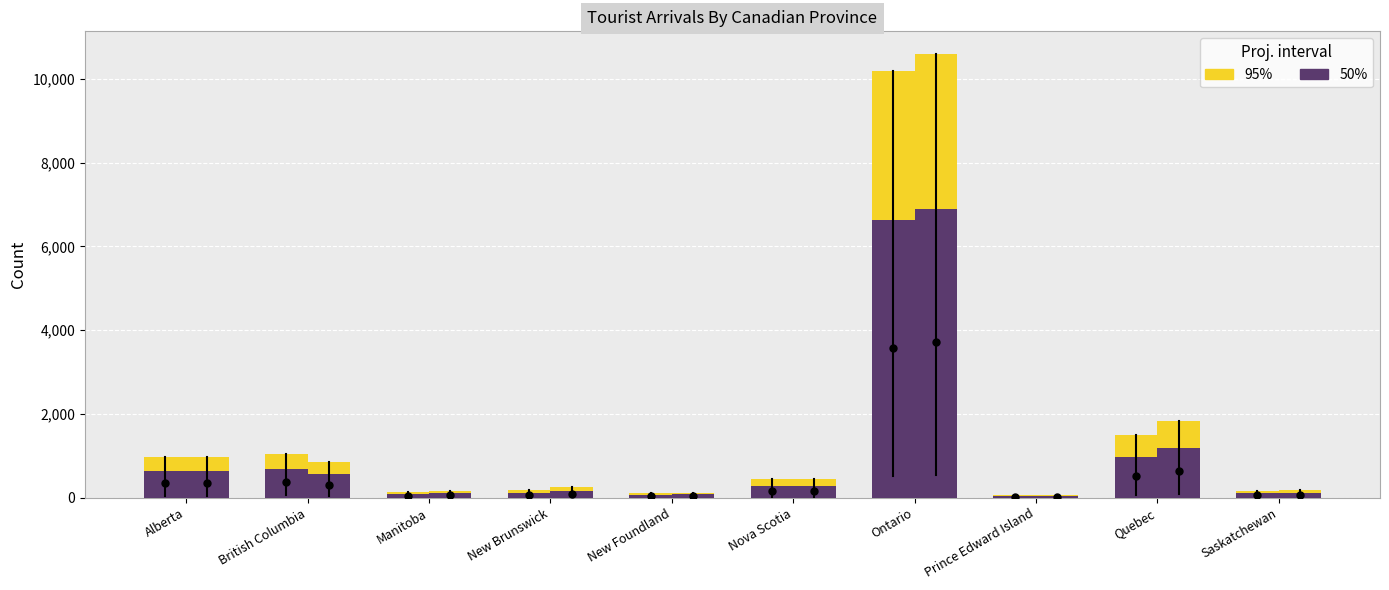

What is the label of the 7th bar from the right?

New Brunswick